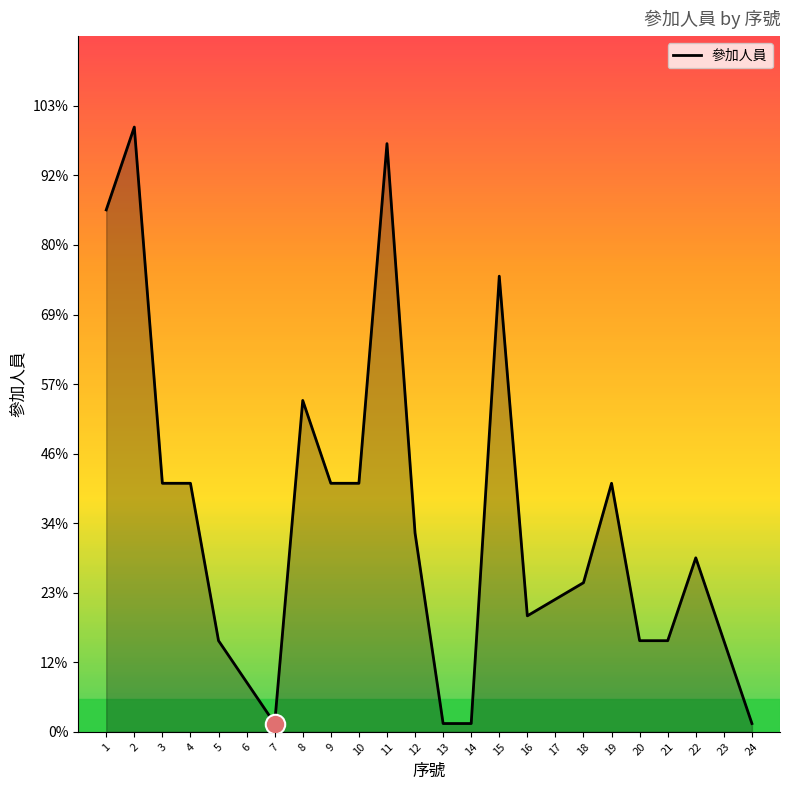

Where is the first local minimum?

7